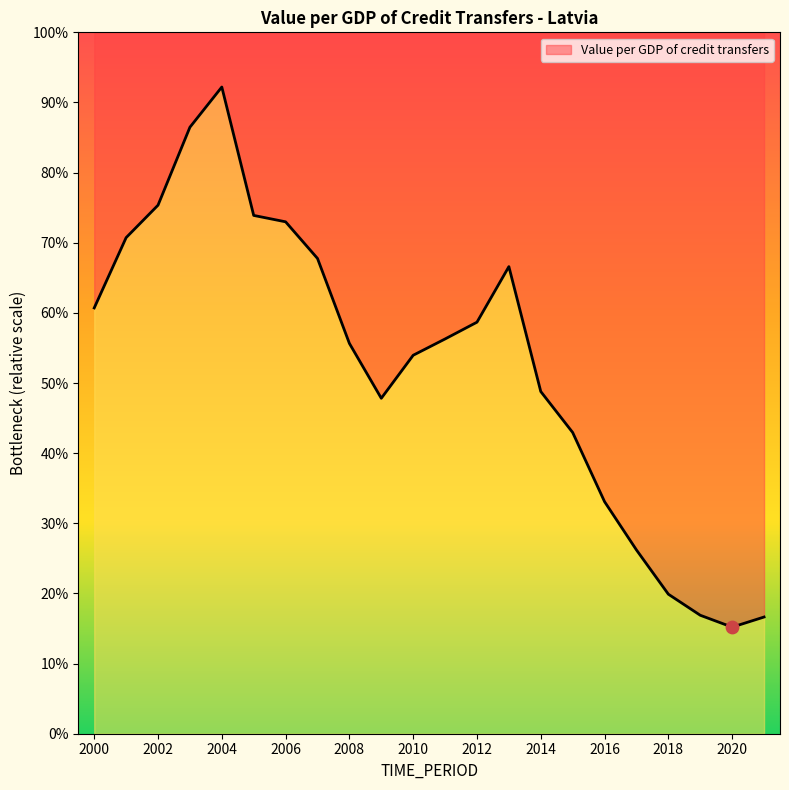

Which has a higher value, 2011 or 2018?

2011